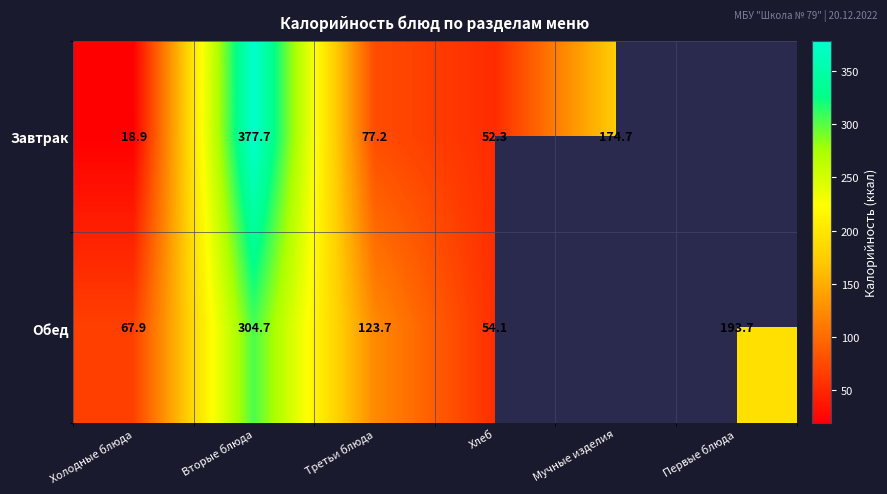

The Обед series shows 193.7 at Первые блюда. True or false?

True